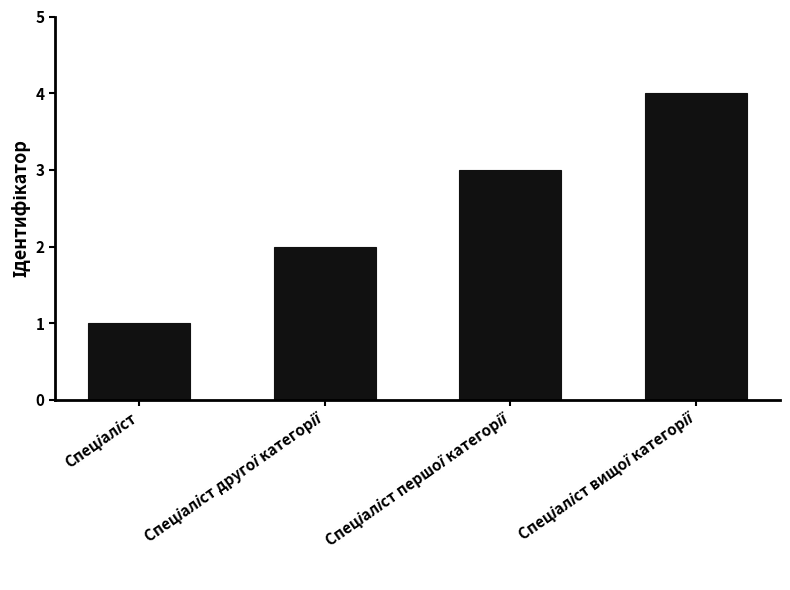

What is the greatest value displayed?

4